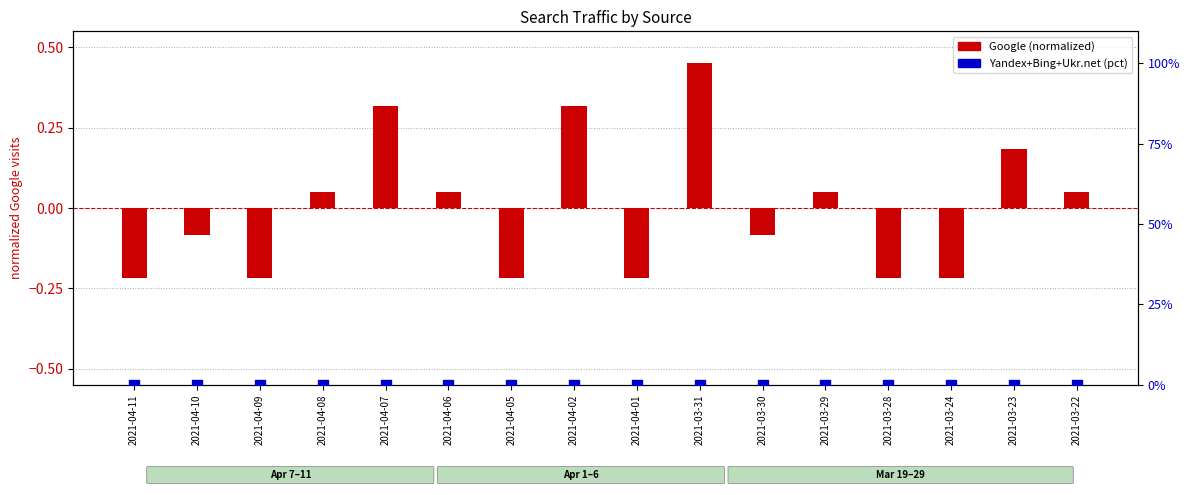

Which series contains the highest Y value?

Google (normalized)